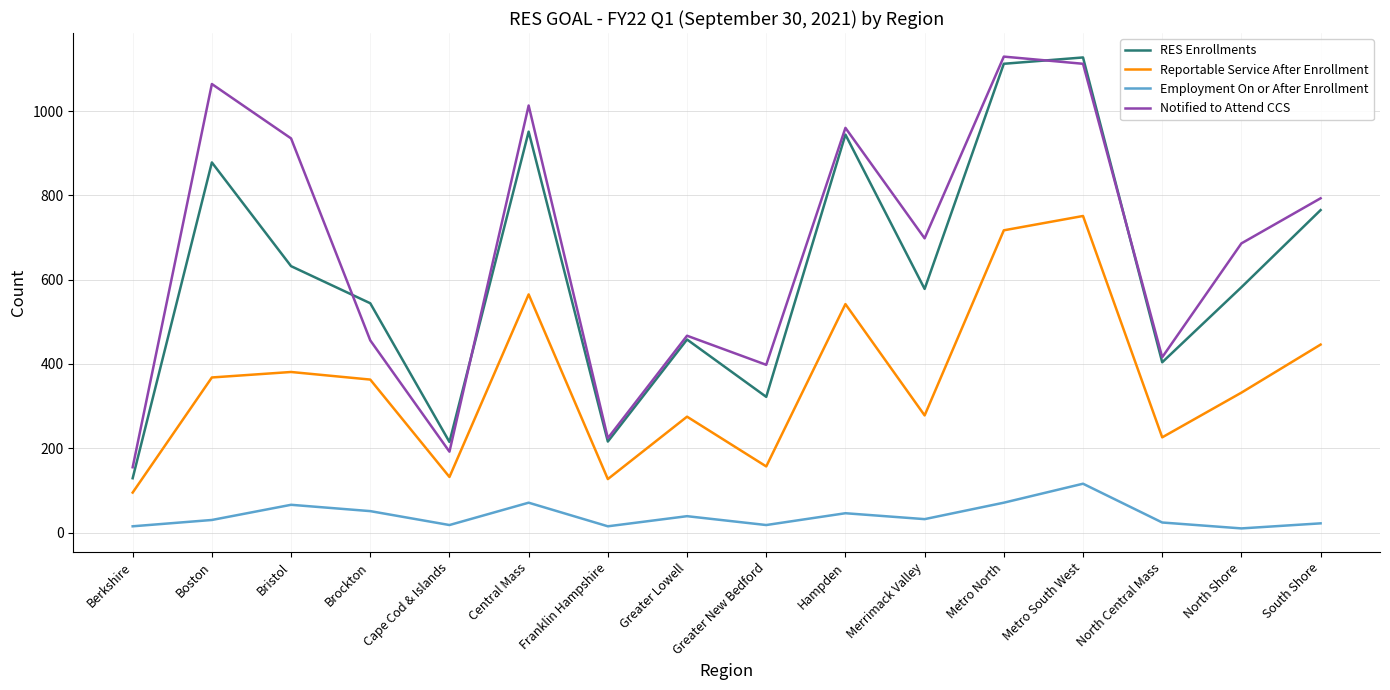

Which series has the widest spread of values?

RES Enrollments